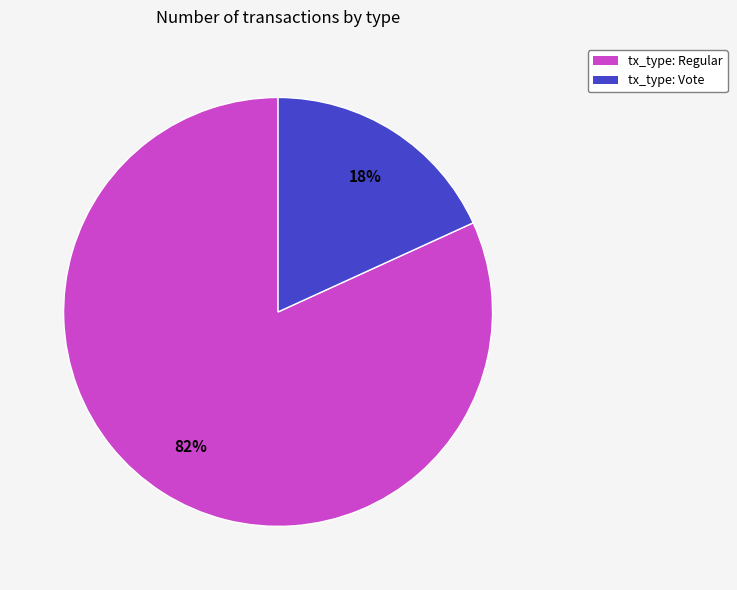

Approximately how many times larger is the value at tx_type: Vote compared to tx_type: Regular?

0.2